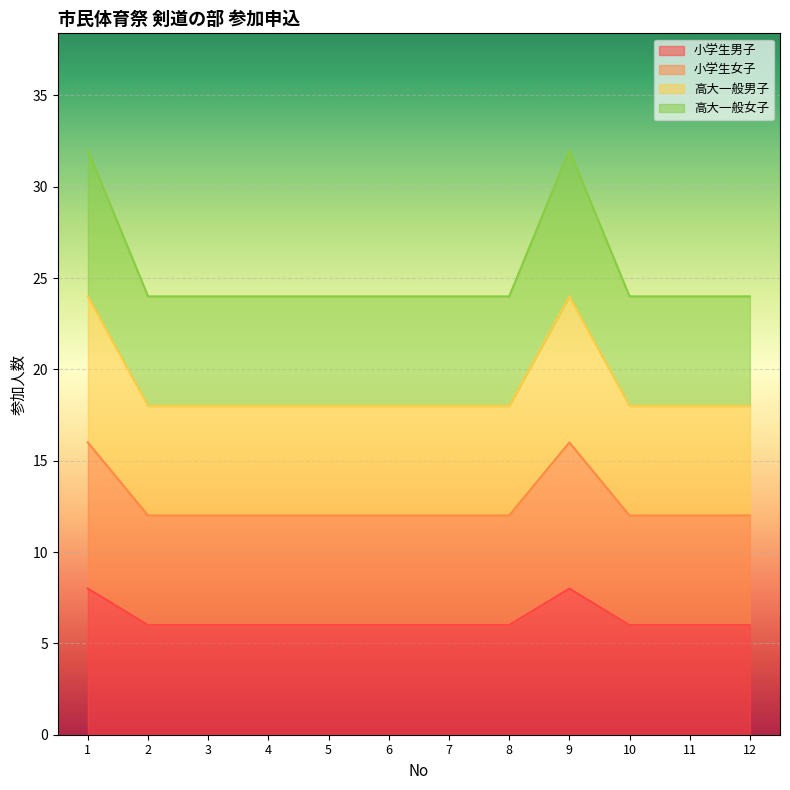

At how many categories does at least one series exceed 23?

12